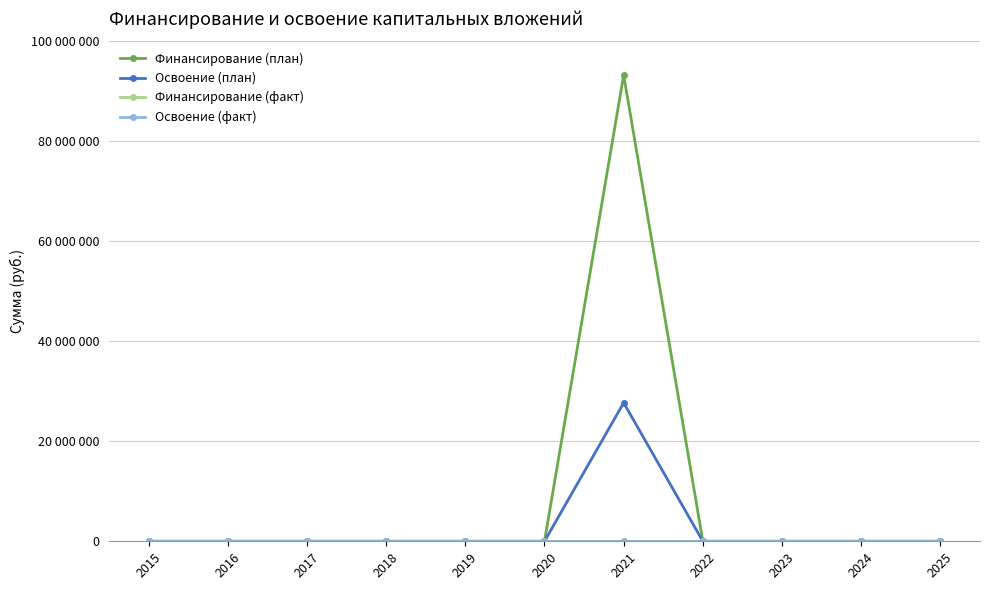

True or false: Освоение (факт) has more than 1 interior local peaks.

False